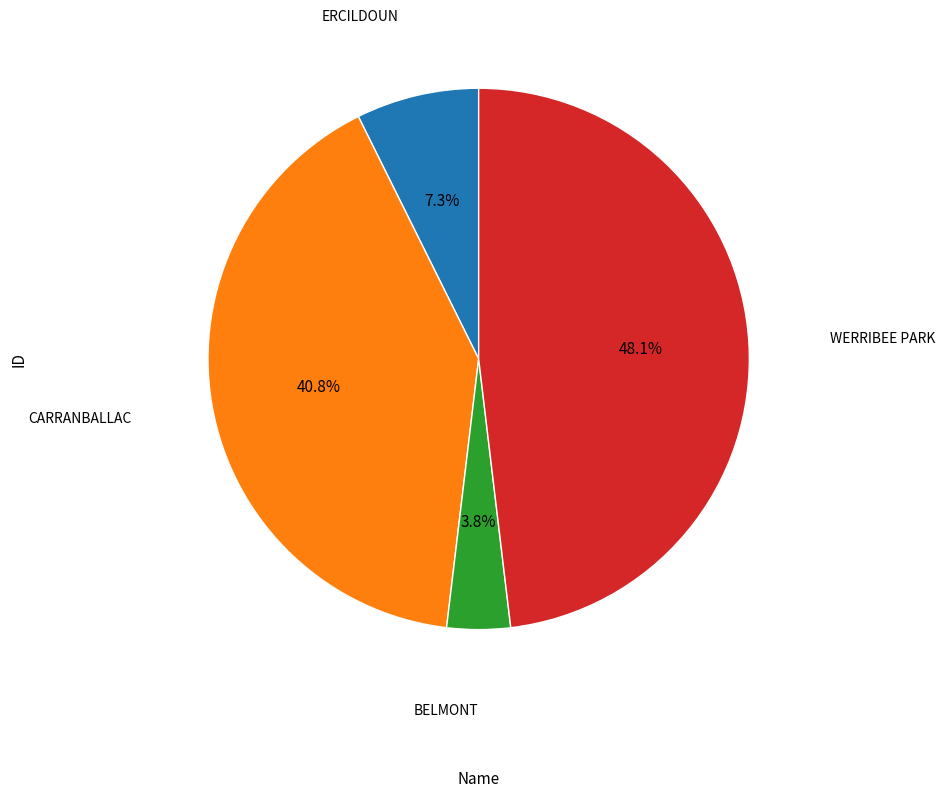

Is there a majority slice in this chart?

No